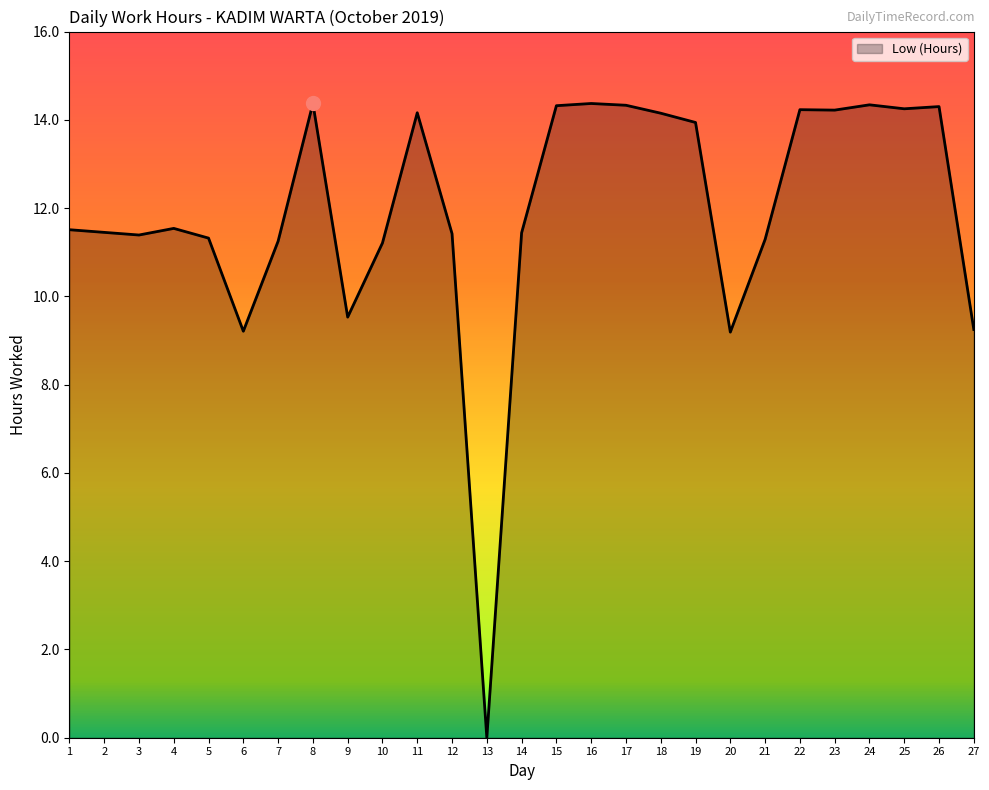

What is the maximum value shown in the chart?

14.4